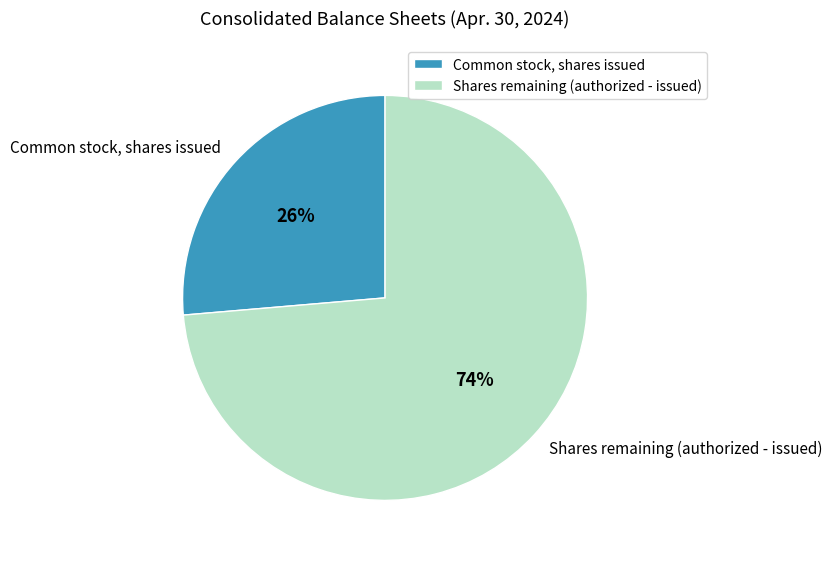

Do Common stock, shares issued and Shares remaining (authorized - issued) together represent more than half of the pie?

Yes